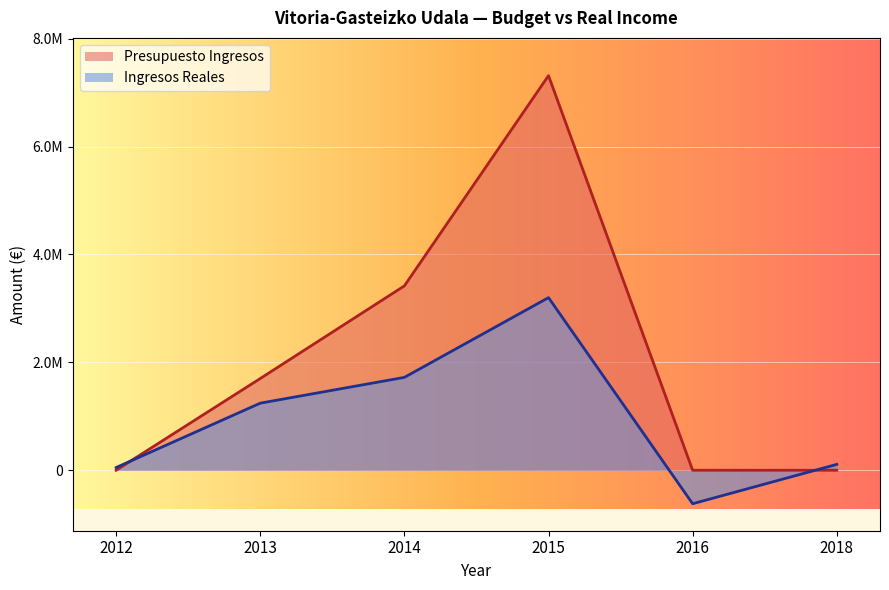

What is the sum of the Ingresos Reales values at 2015 and 2016?

2578301.8